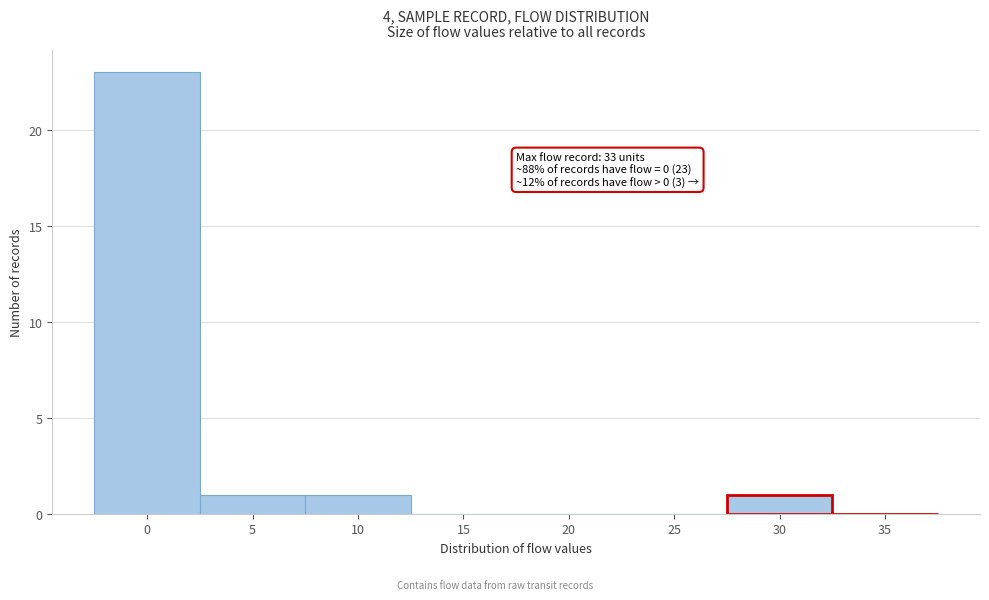

Reading right to left, what are all the values shown in this chart?

35=0	30=1	25=0	20=0	15=0	10=1	5=1	0=23